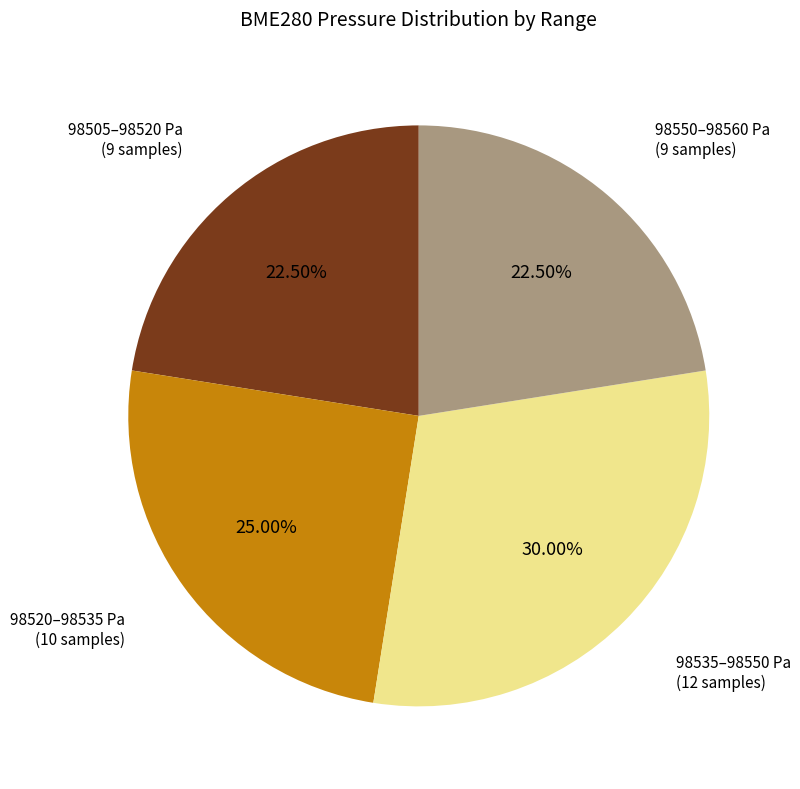

Does any single category account for the majority?

No